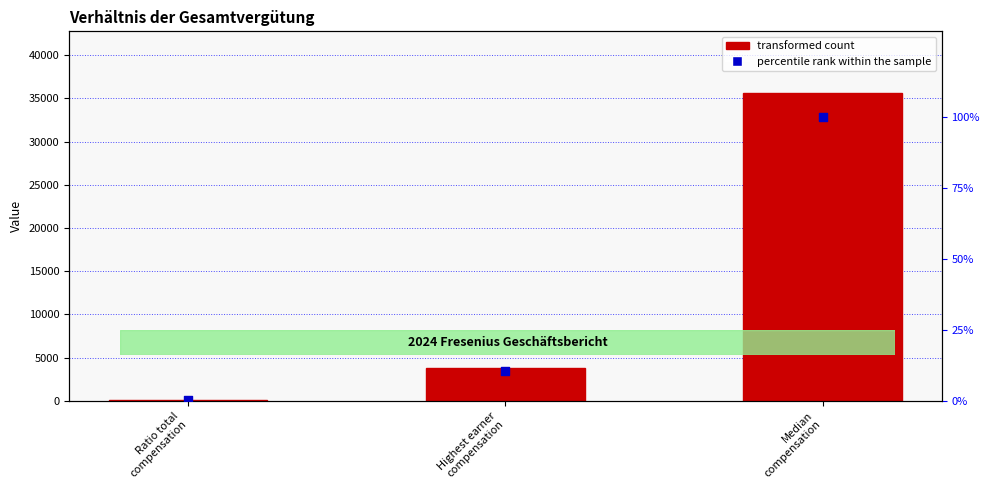

What are all the series names shown in the legend?

transformed count, percentile rank within the sample